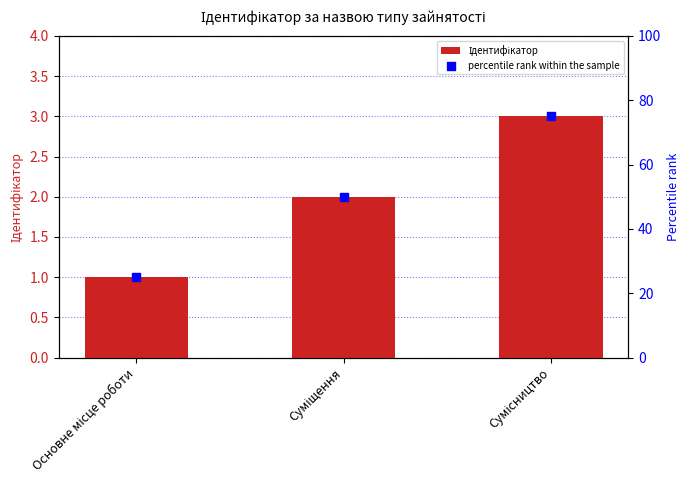

Which series contains the lowest Y value?

Ідентифікатор